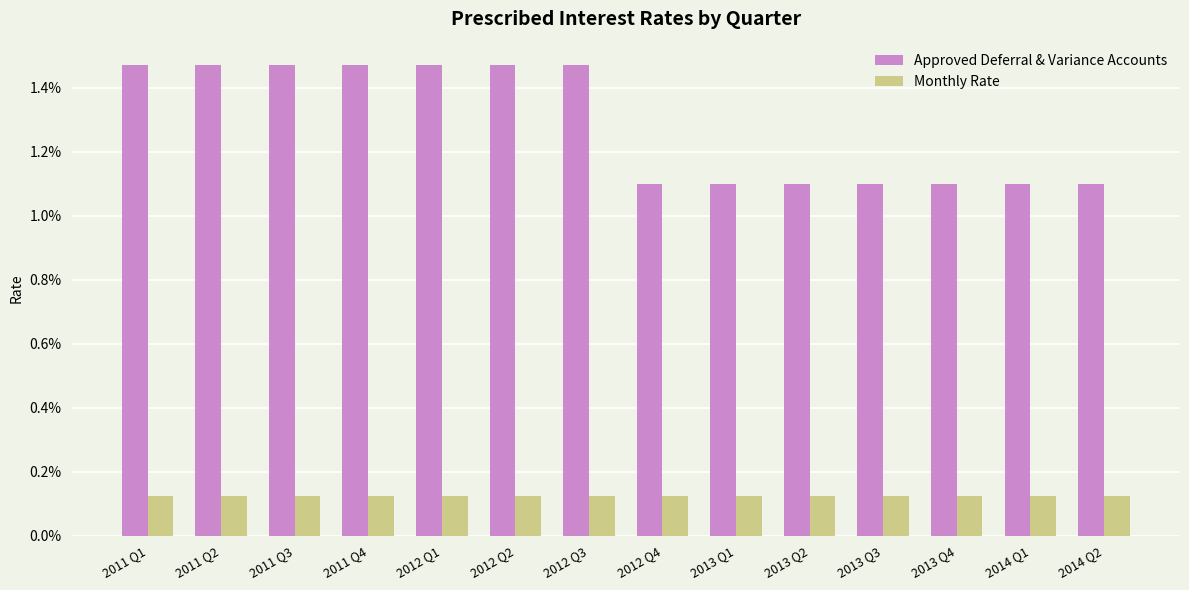

Which series has the widest spread of values?

Approved Deferral & Variance Accounts